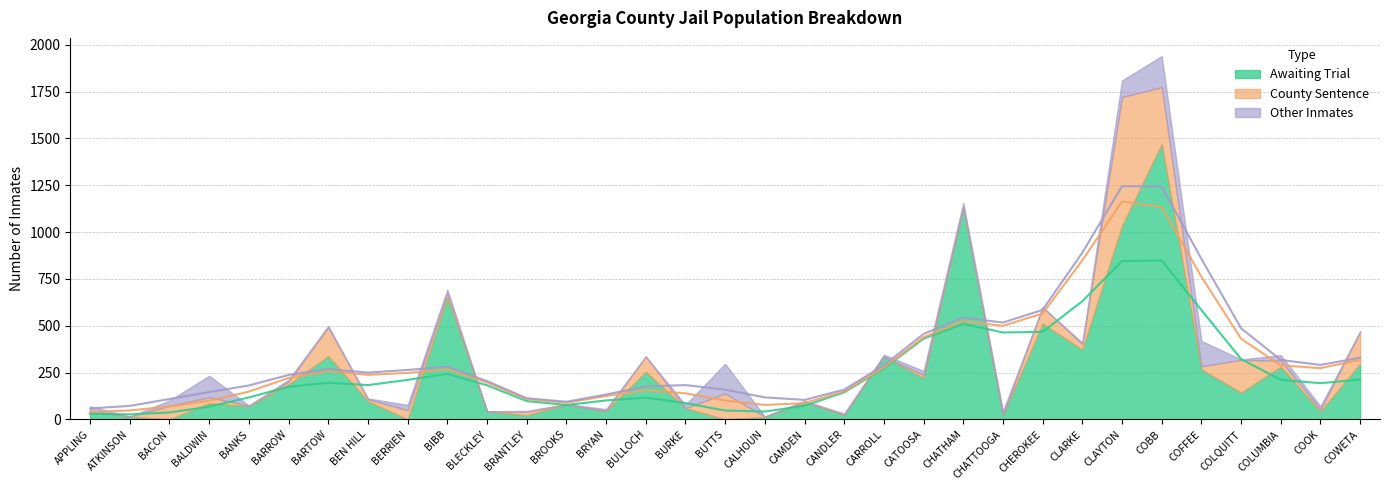

What is the difference between the maximum and minimum values in the Other Inmates series?

166